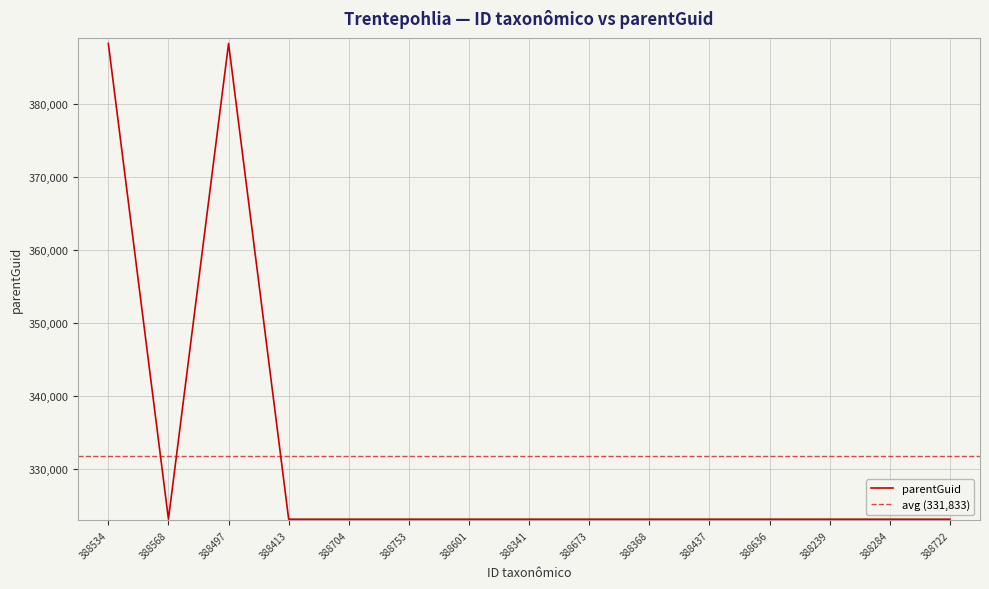

How many data points does each series have?

15